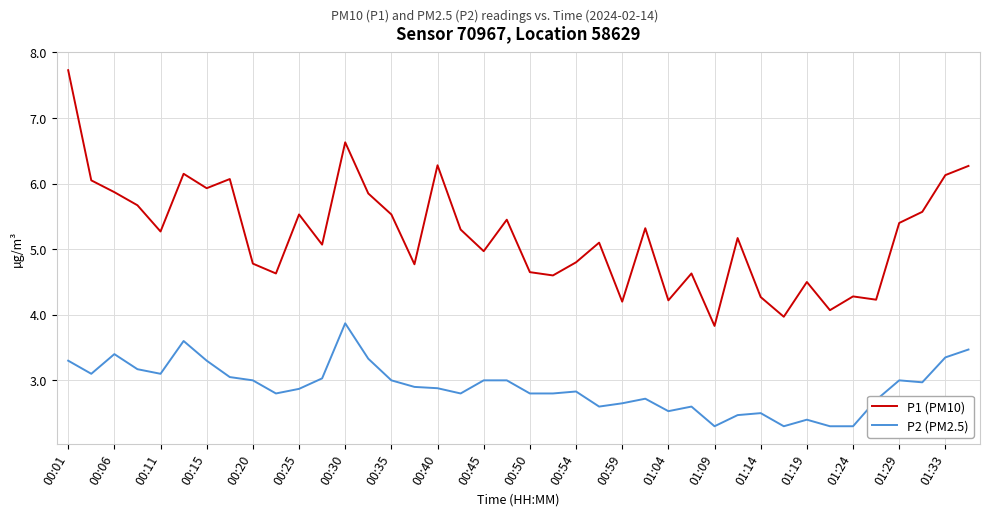

True or false: P1 (PM10) and P2 (PM2.5) cross at least once.

False